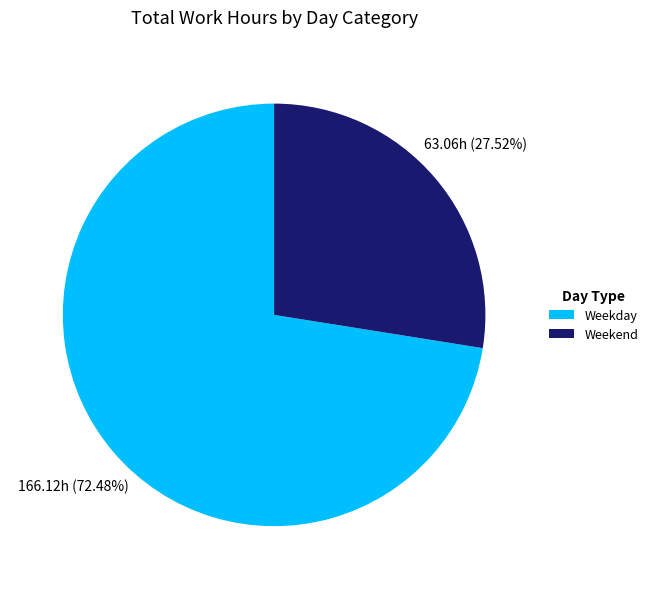

To the nearest percent, what is the difference between the largest and smallest slice percentages?

45%